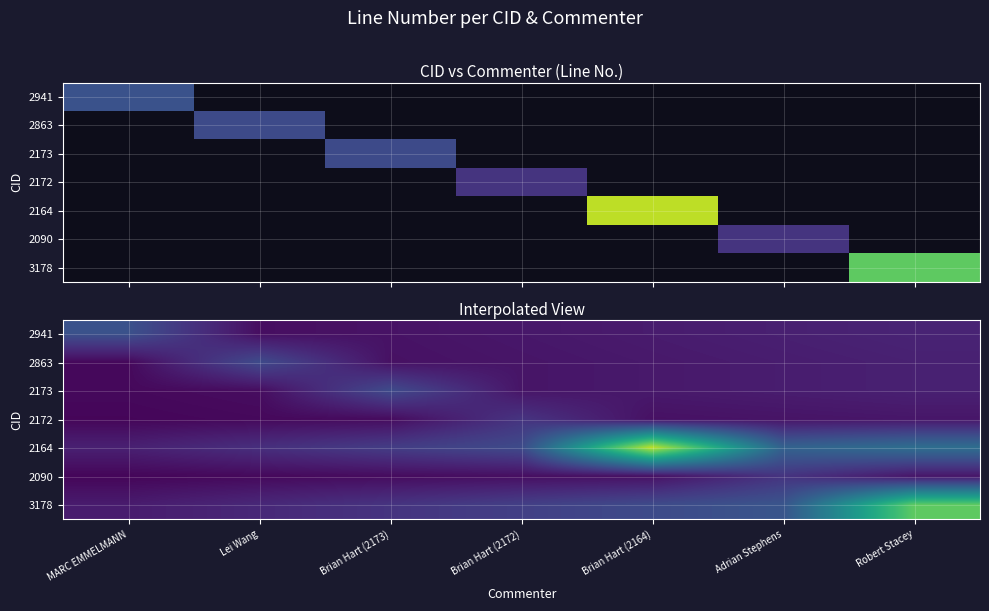

What is the sum of the 2863 values at Robert Stacey and Brian Hart (2172)?

5.8